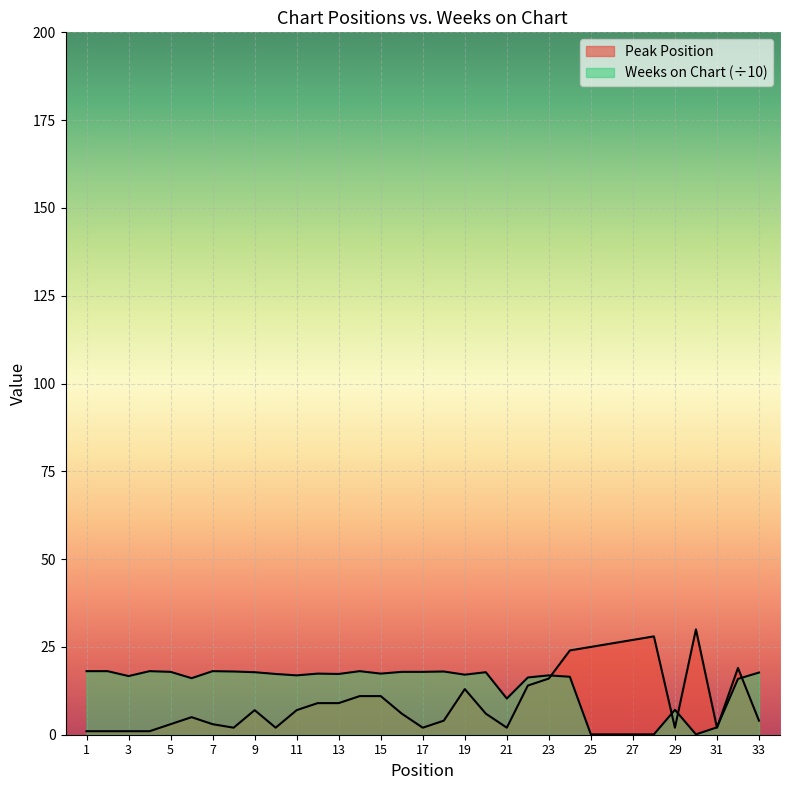

What is the maximum value shown in the chart?

30.0